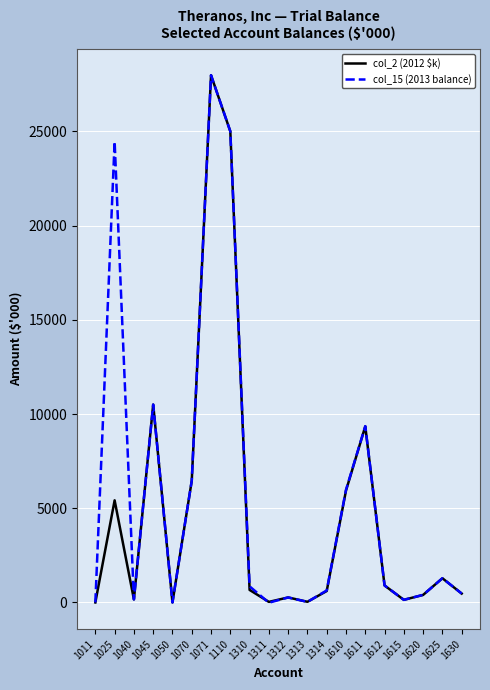

At which category does col_2 (2012 $k) reach its first local peak?

1025